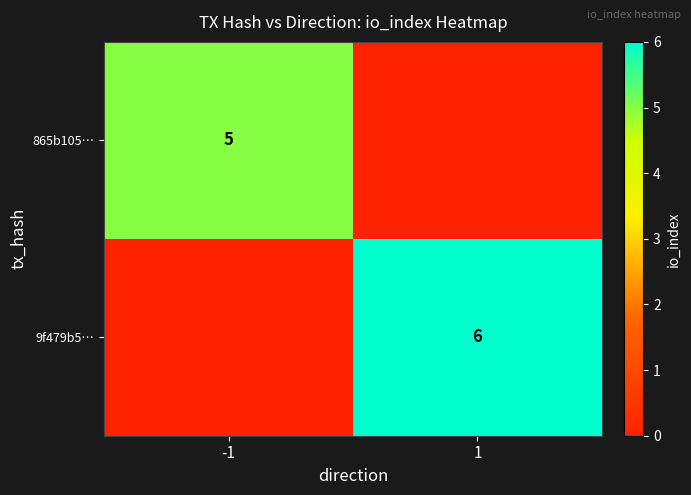

Is it true that 9f479b5… equals 6 at 1?

True